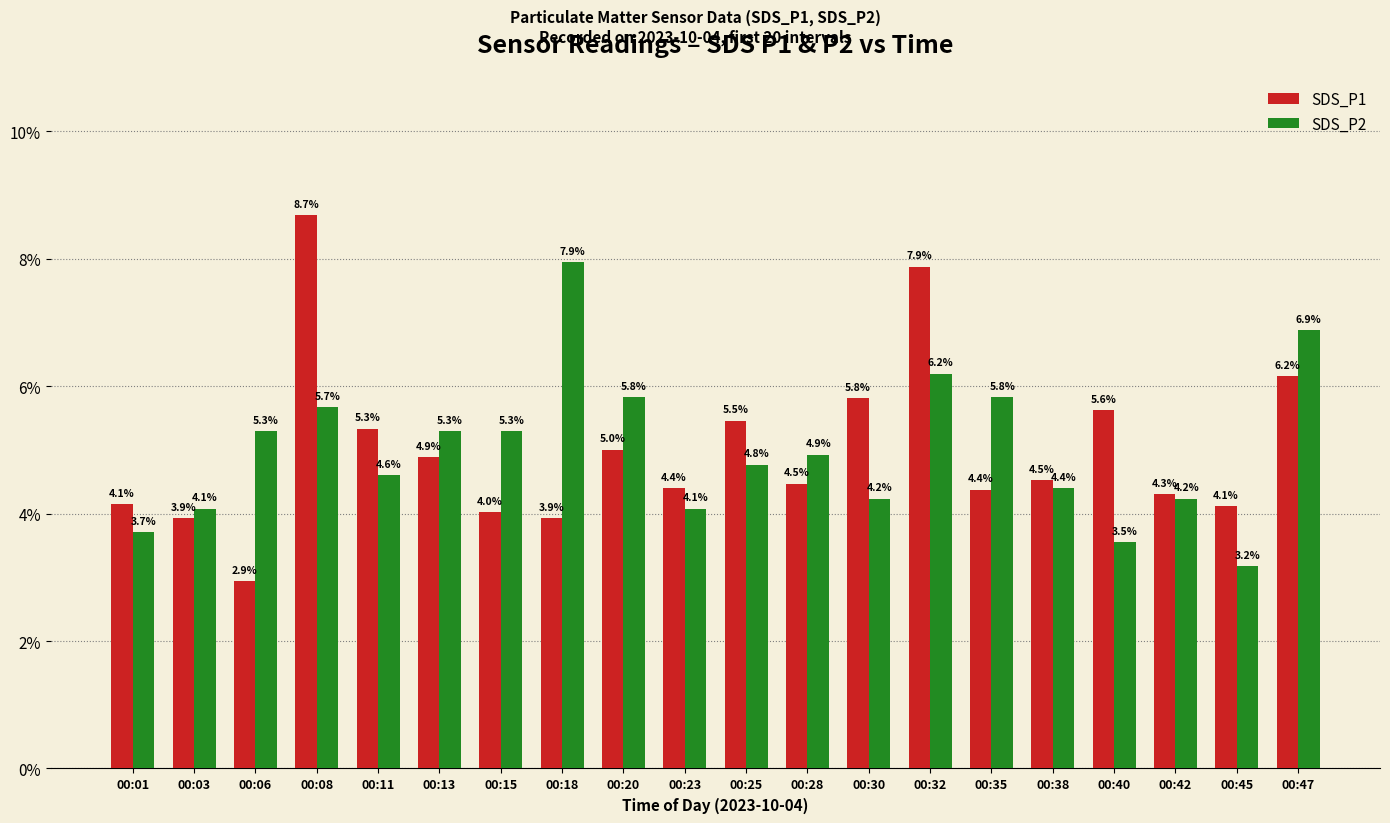

How many data points in SDS_P1 are above 4?

17